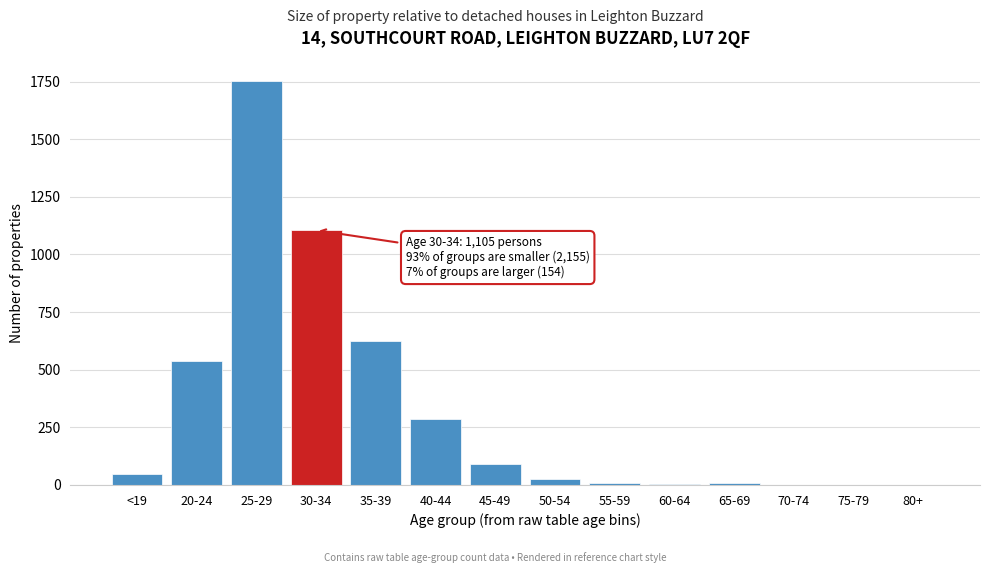

What is the change in value from 20-24 to 80+?

-536